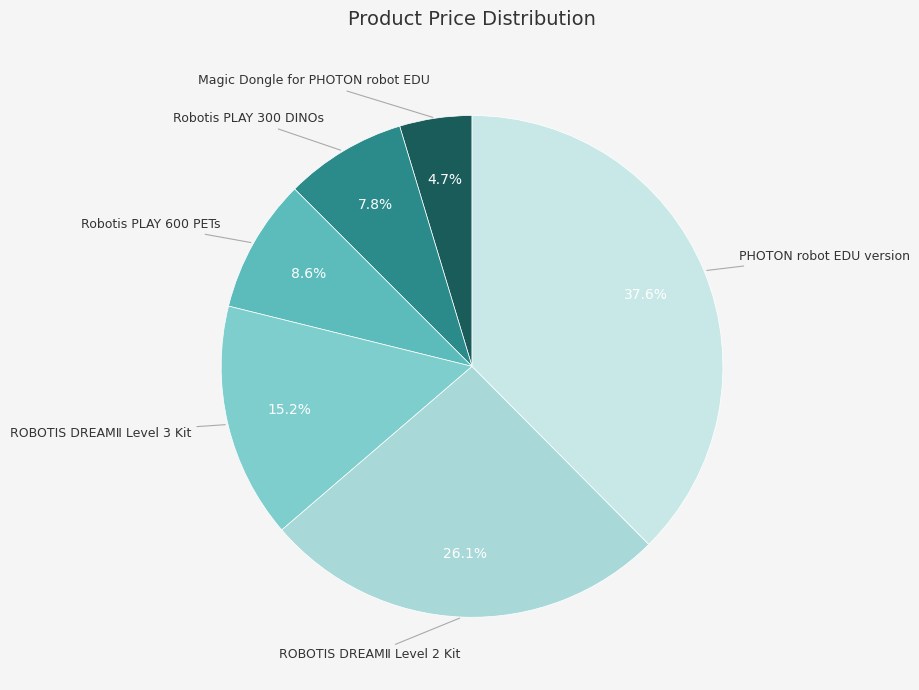

Count the number of slices in the pie.

6